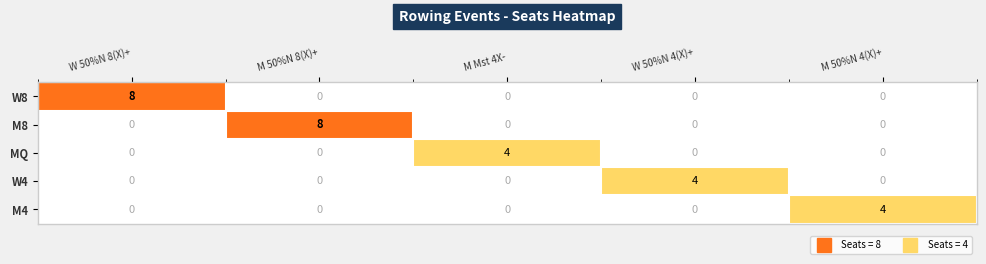

What is the spread (max minus min) of values at M 50%N 4(X)+?

4